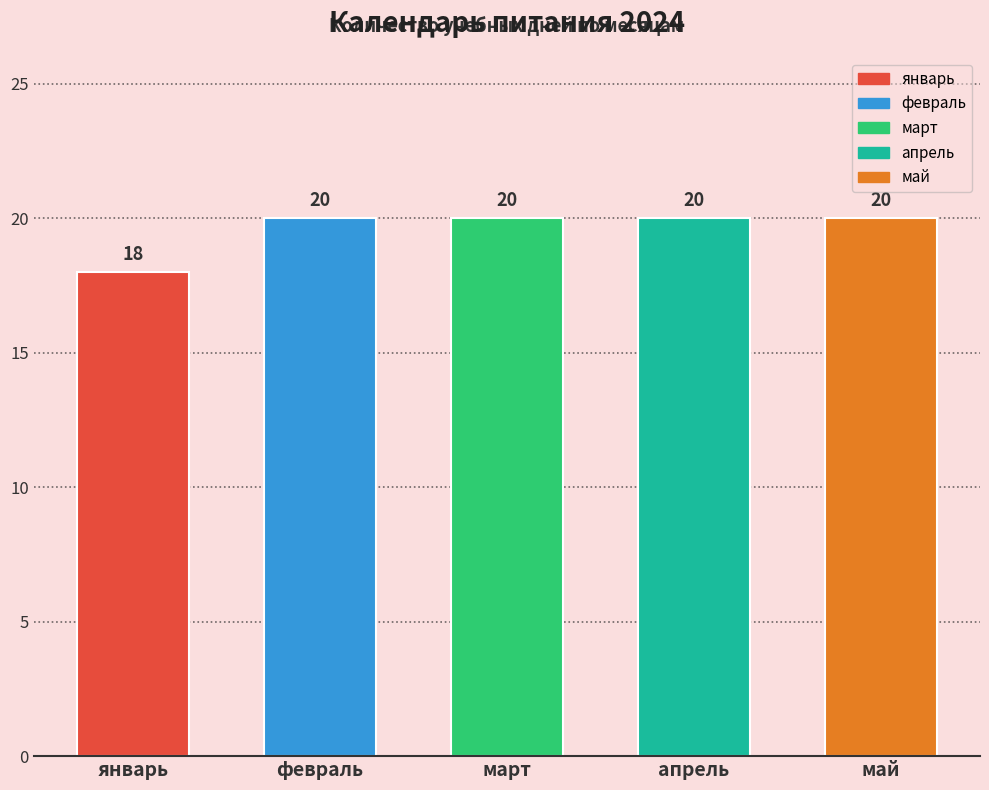

What is the greatest value displayed?

20